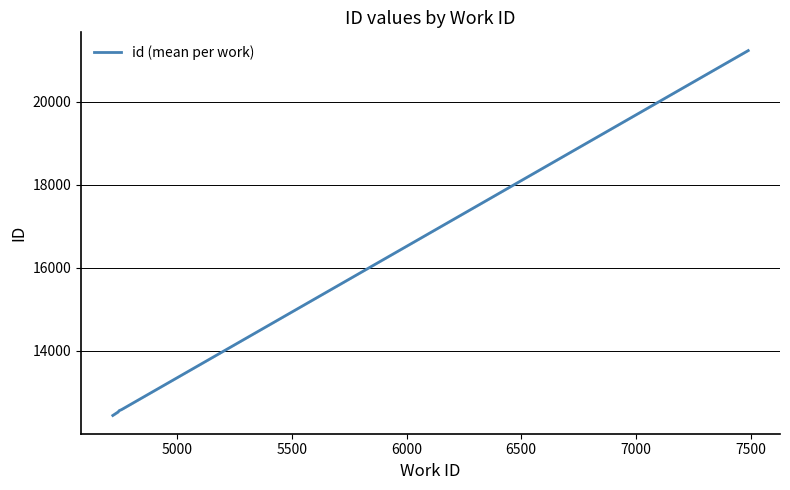

True or false: the data has more than 2 interior local peaks.

False